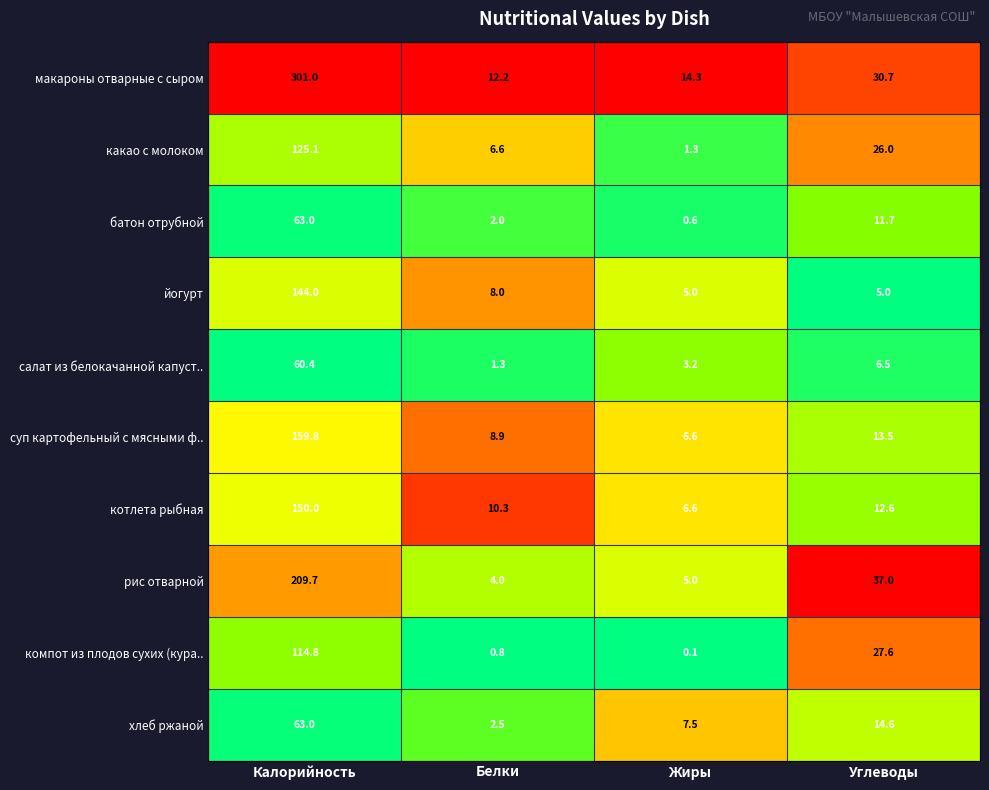

What value does the макароны отварные с сыром series have at Калорийность?

301.0